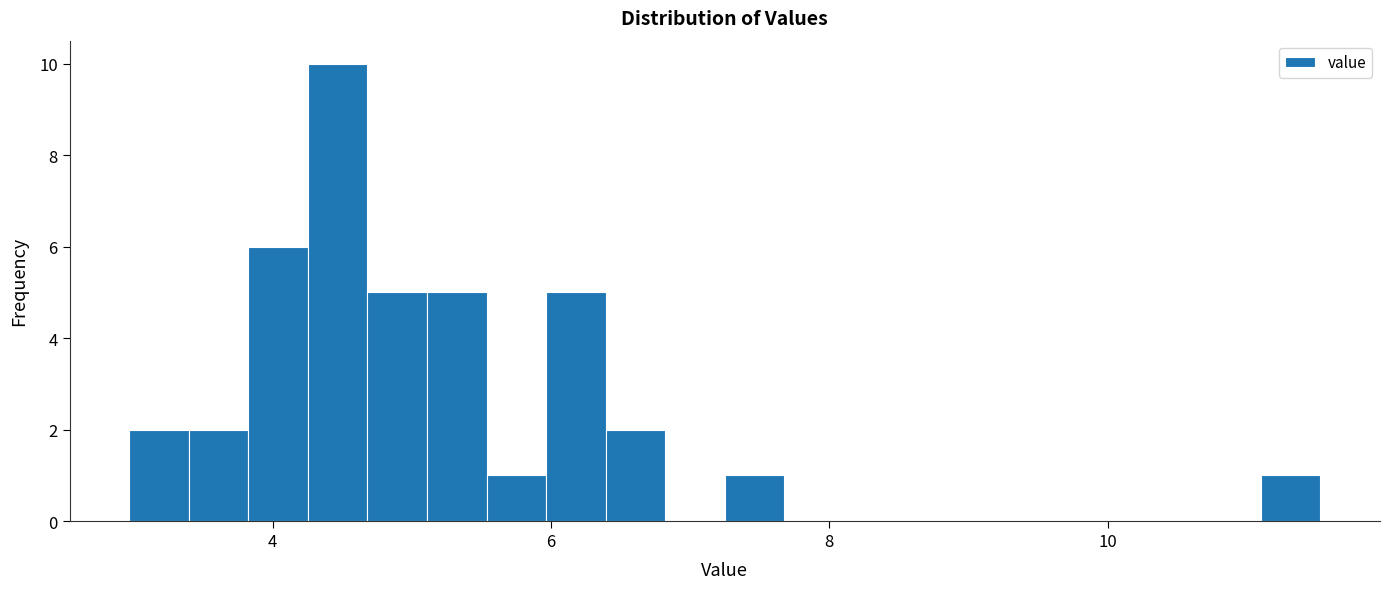

Read against the x-axis, roughly where is the centre of the tallest bar?

4.4